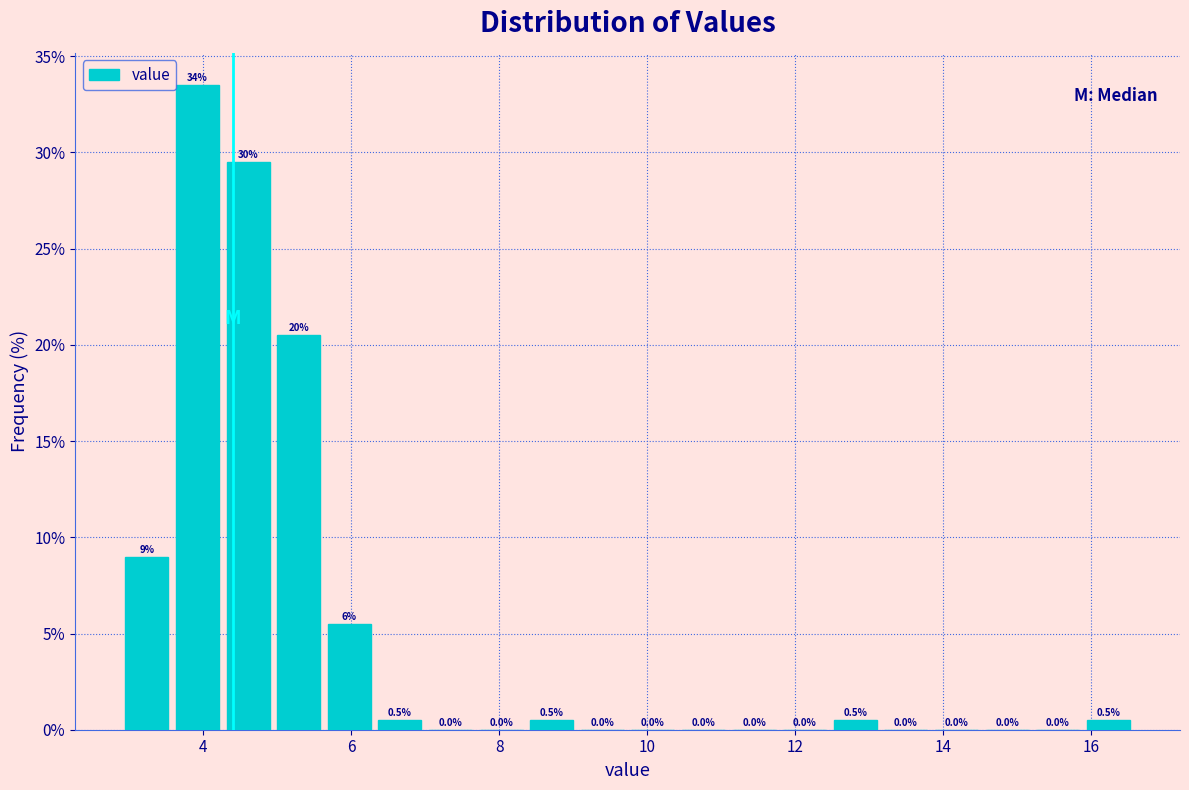

Read against the x-axis, roughly where is the centre of the tallest bar?

4.0